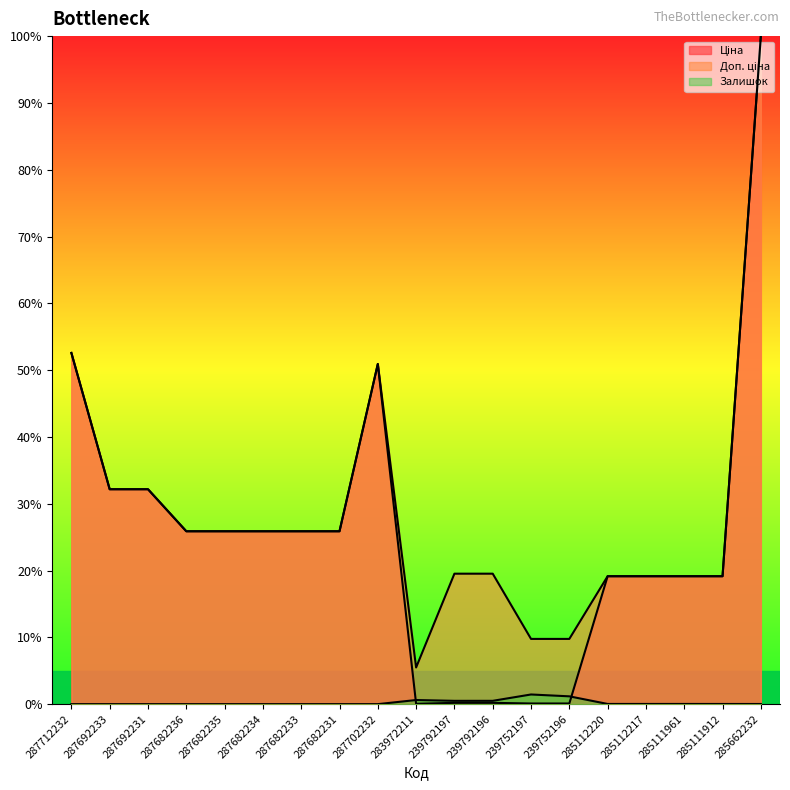

Reading right to left, extract all data points from this chart.

Ціна: 100.0	19.1	19.1	19.1	19.1	0.1	0.1	0.2	0.2	0.1	50.9	25.9	25.9	25.9	25.9	25.9	32.2	32.2	52.6
Доп. ціна: 100.0	19.1	19.1	19.1	19.1	9.8	9.8	19.5	19.5	5.5	50.9	25.9	25.9	25.9	25.9	25.9	32.2	32.2	52.6
Залишок: 0.0	0.0	0.0	0.0	0.0	1.2	1.4	0.5	0.5	0.6	0.0	0.0	0.0	0.0	0.0	0.0	0.0	0.0	0.0